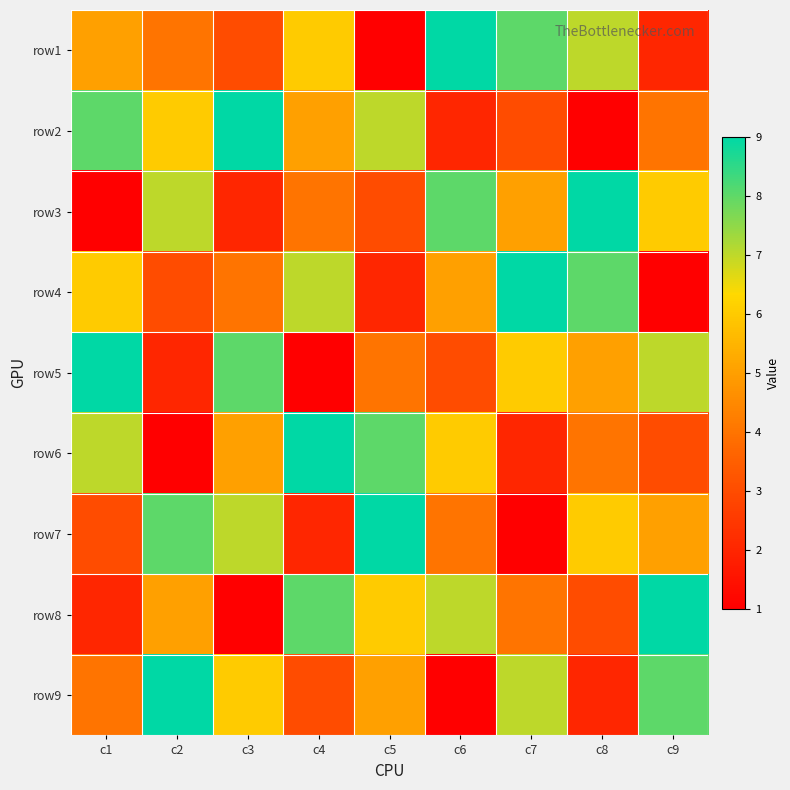

Which label corresponds to the largest value in the chart?

c6